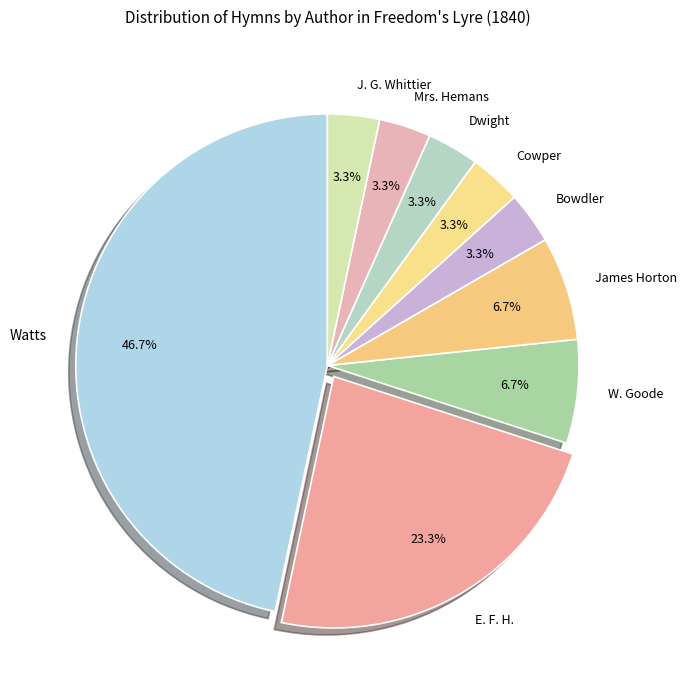

How many slices are in this pie chart?

9